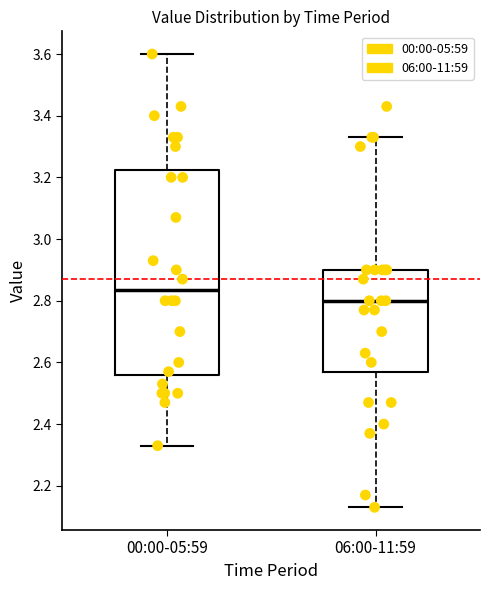

Comparing the boxes themselves (not the whiskers), which one is the tallest?

00:00-05:59